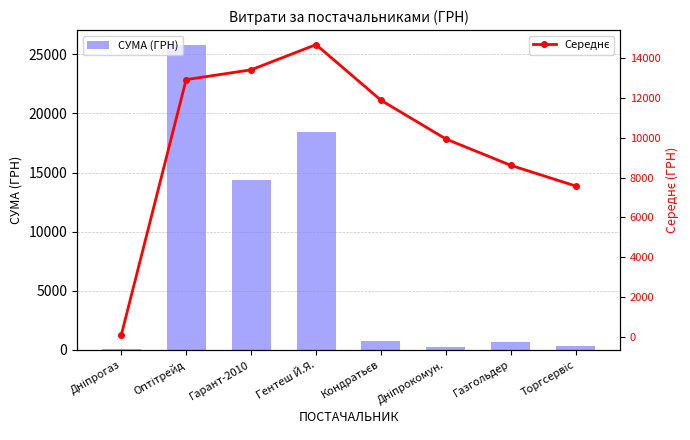

Rank the series by their maximum value, from lowest to highest.

Середнє, СУМА (ГРН)